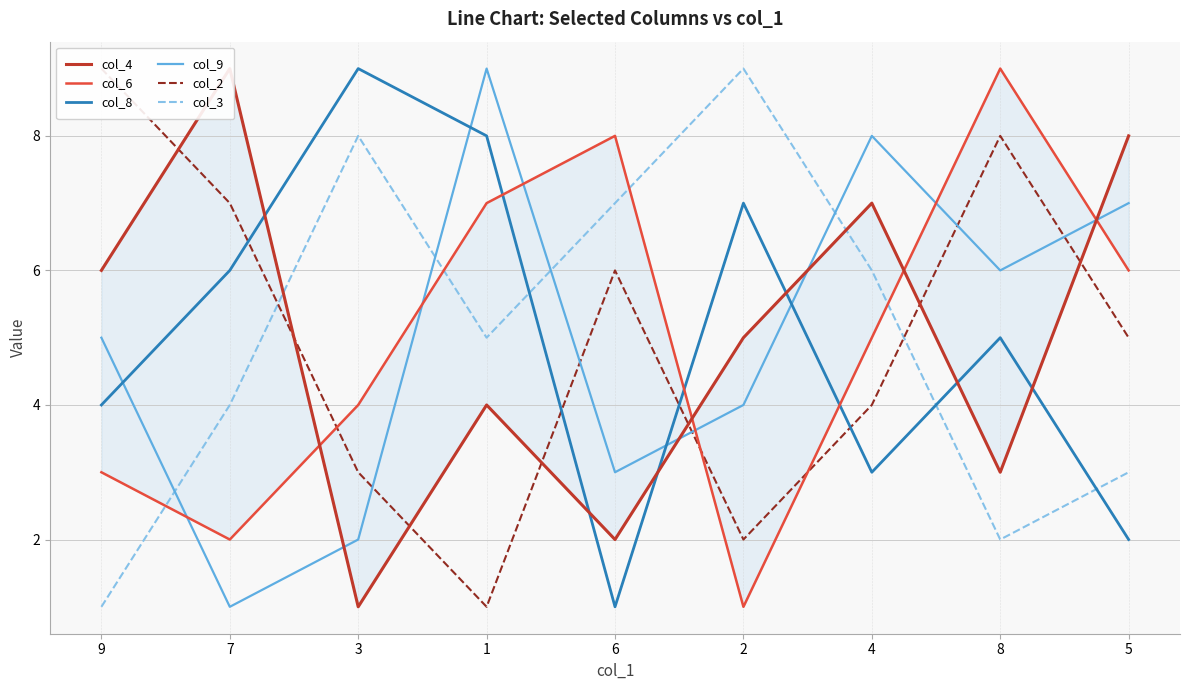

What is the label of the 1st point from the right?

5